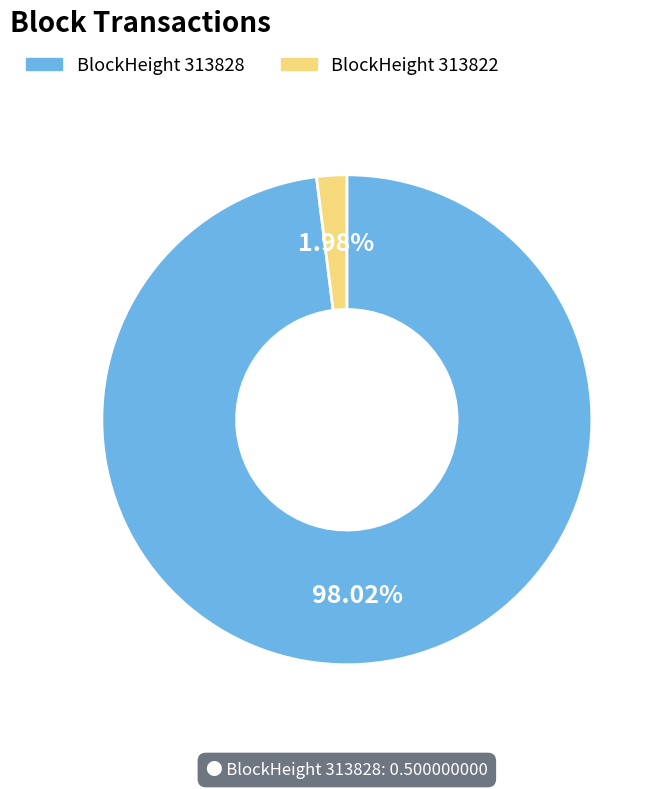

Is there a majority slice in this chart?

Yes